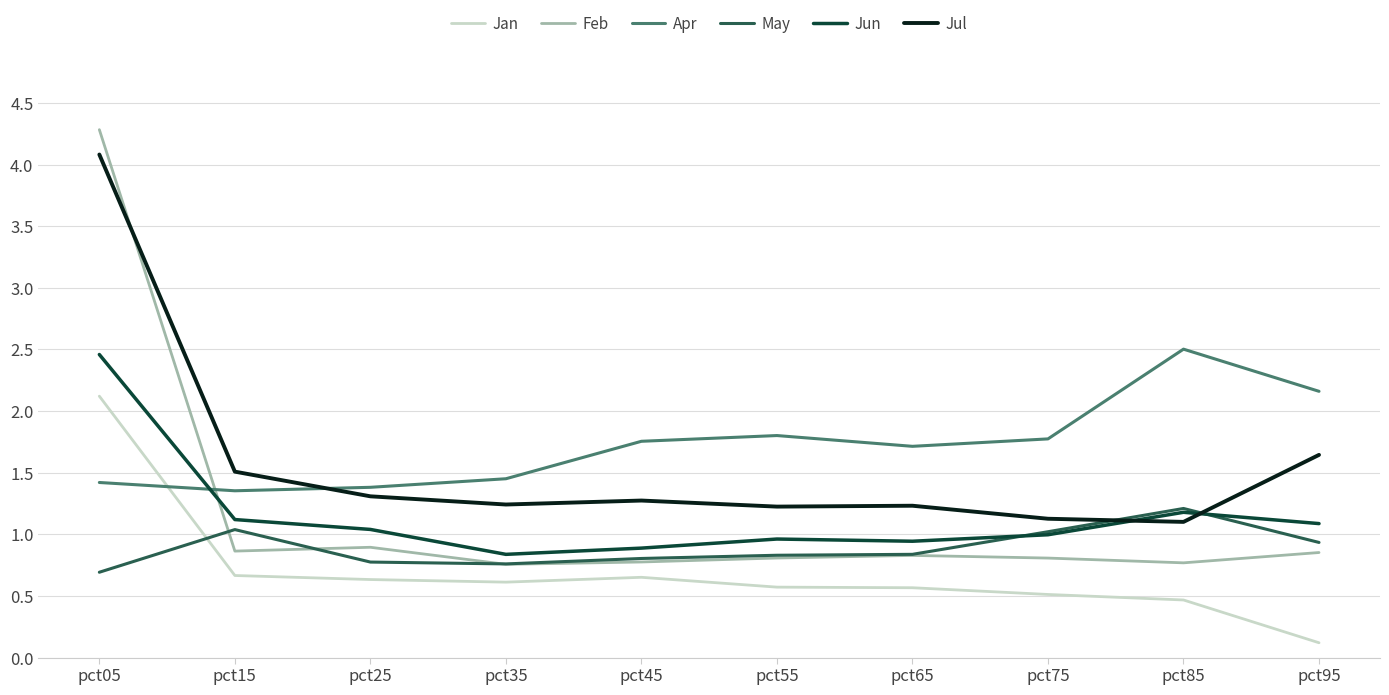

What is the total value across all series at pct55?

6.2